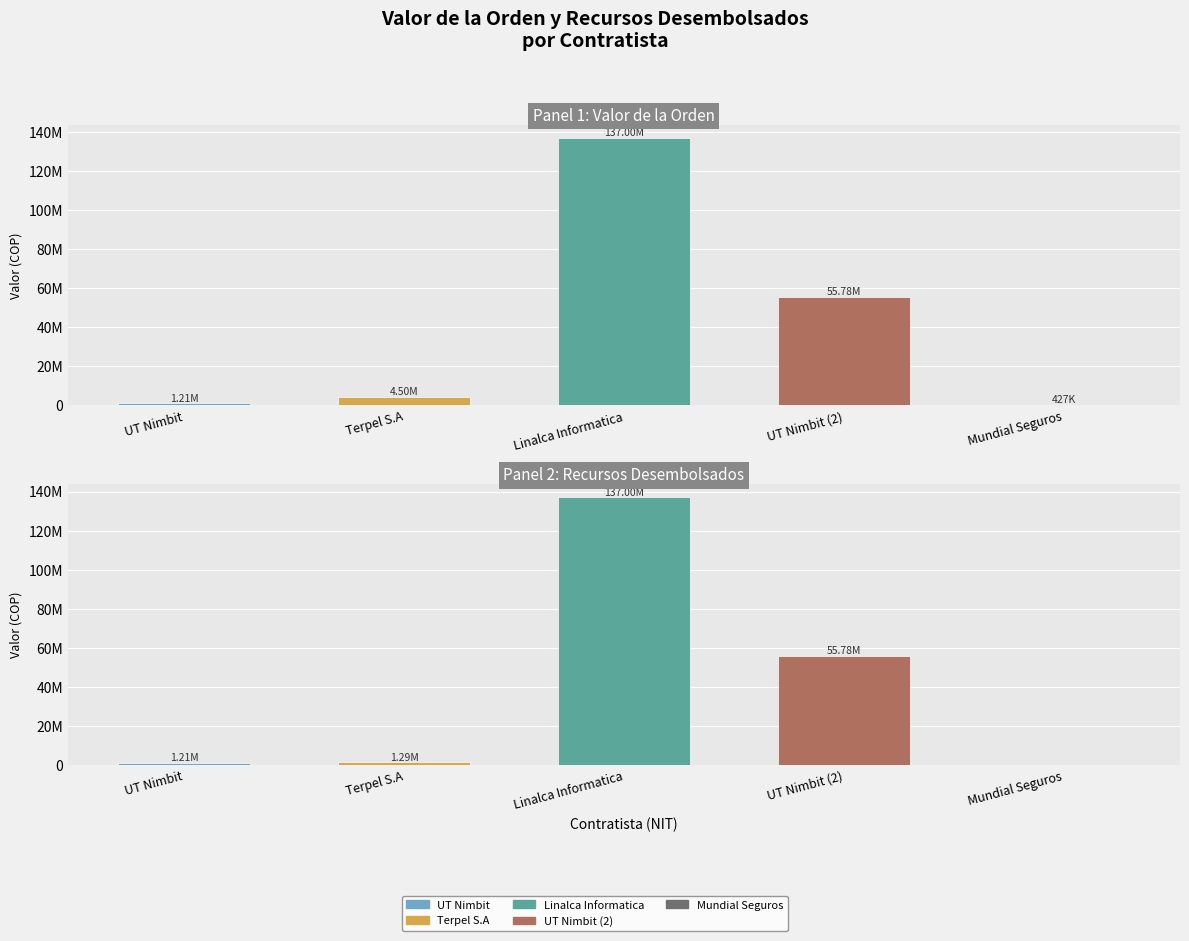

Which series has the widest spread of values?

RECURSOS TOTALES DESEMBOLSADOS O PAGADOS